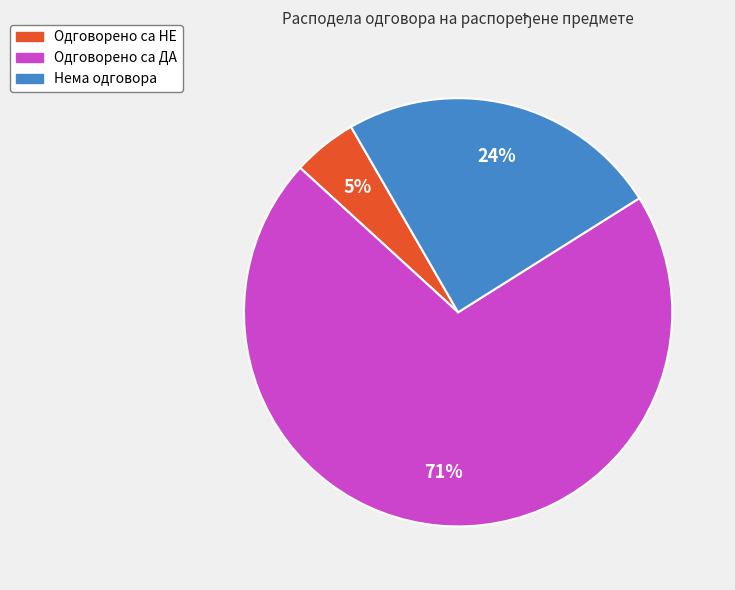

The Одговорено са ДА slice represents 71% of the pie. True or false?

True